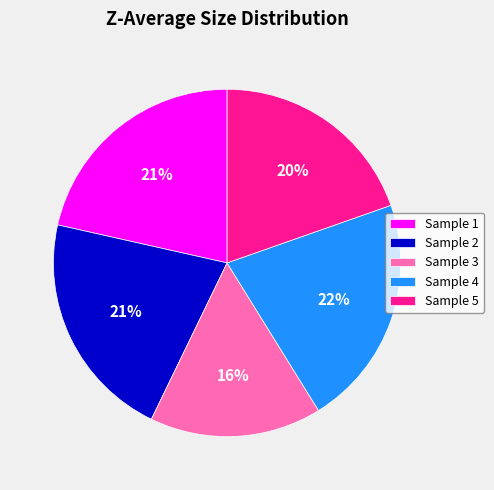

Count the number of slices in the pie.

5